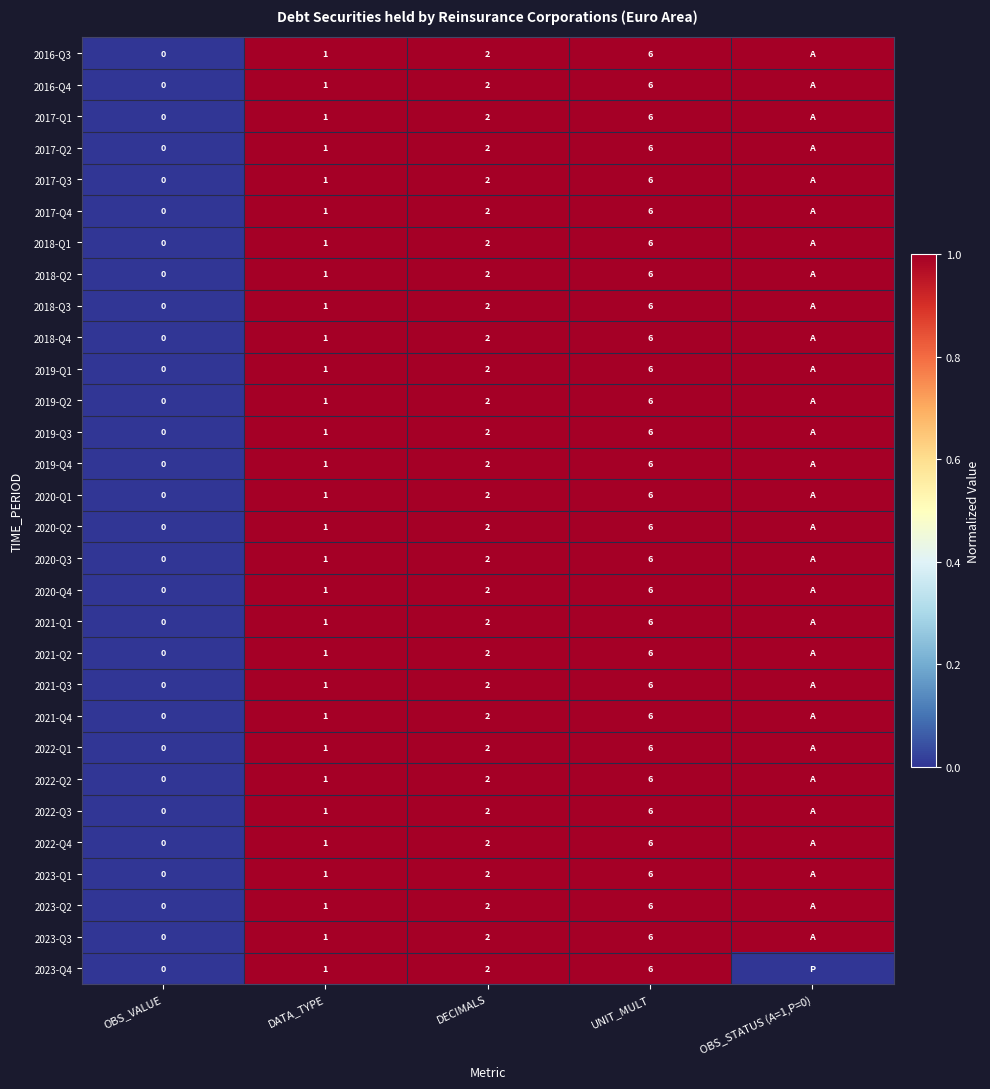

Which category has the highest value across all series?

OBS_STATUS (A=1,P=0)